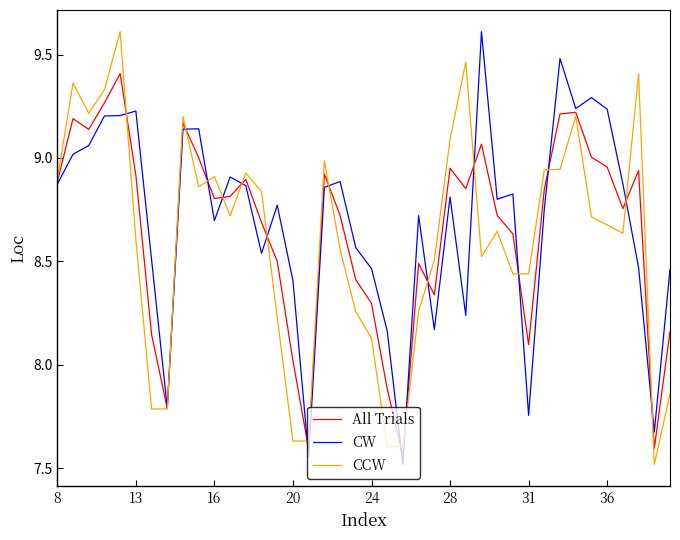

What is the highest value of the CW series?

9.6